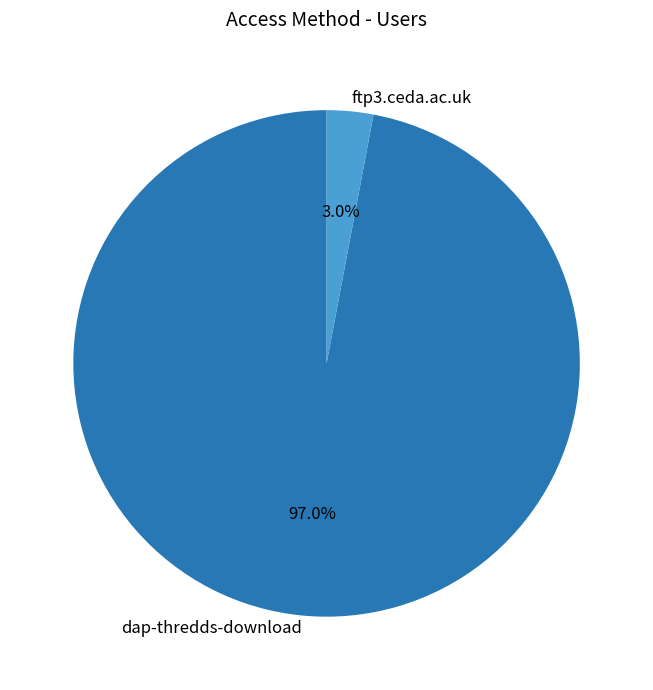

How many slices are in this pie chart?

2